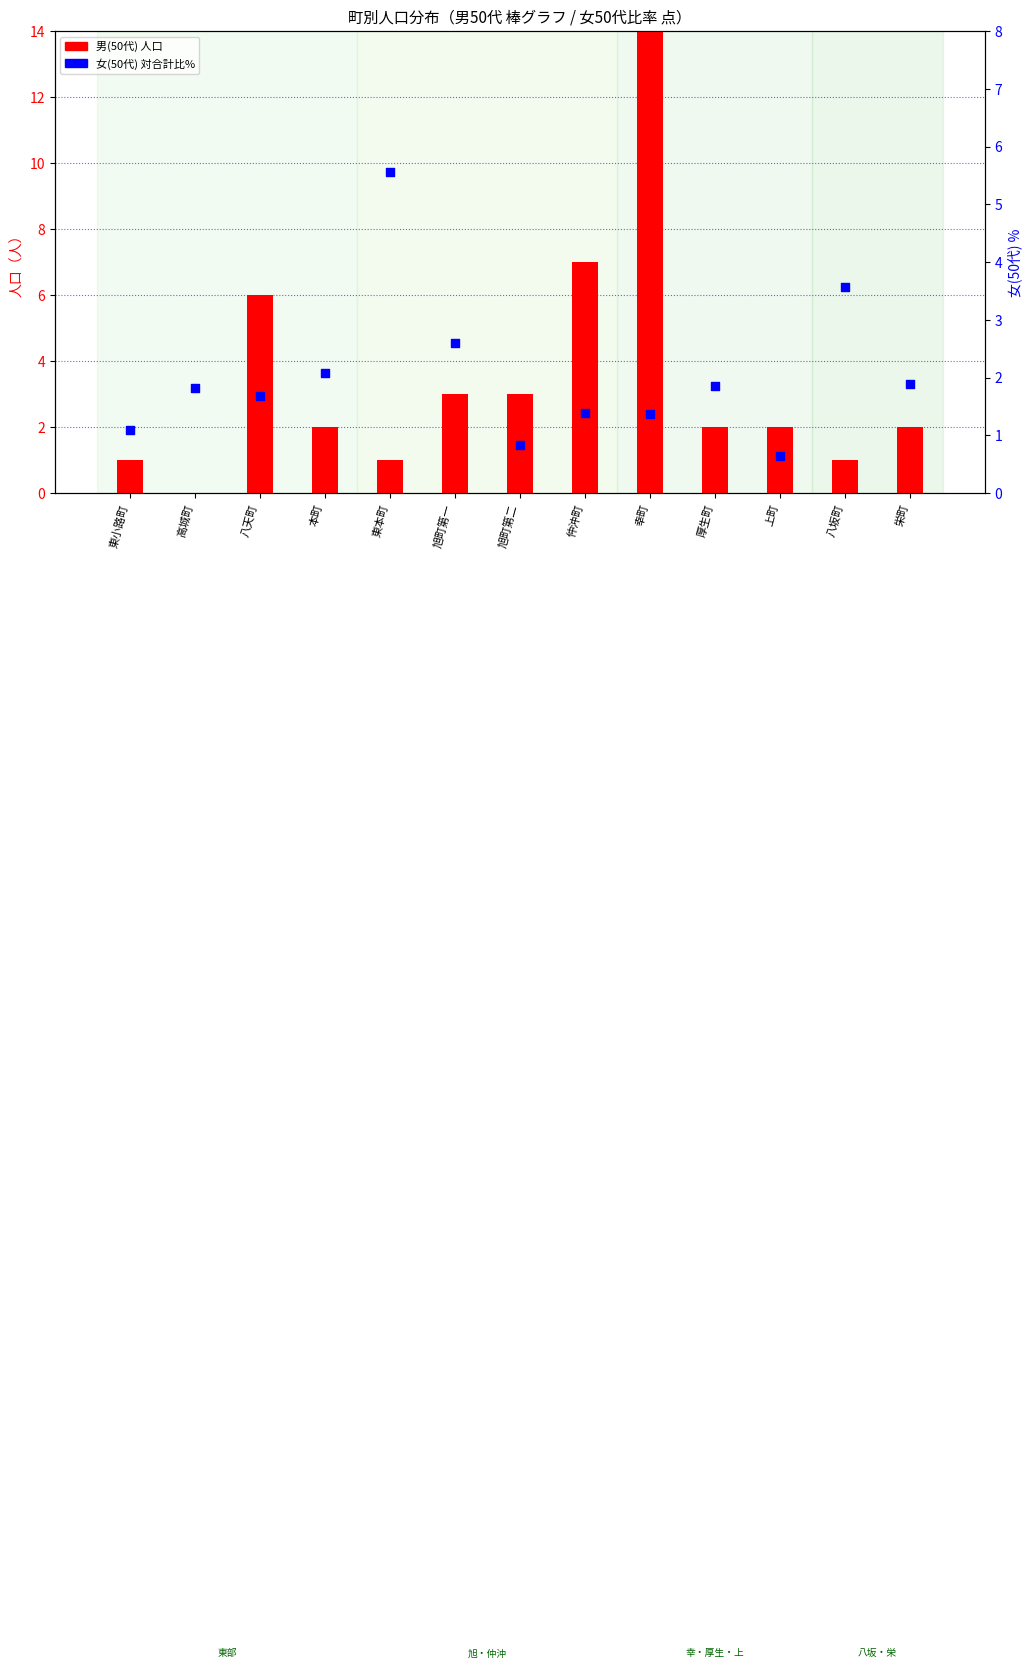

Is the value of 男(50代) at 幸町 greater than the value of 女(50代)% at 八坂町?

Yes